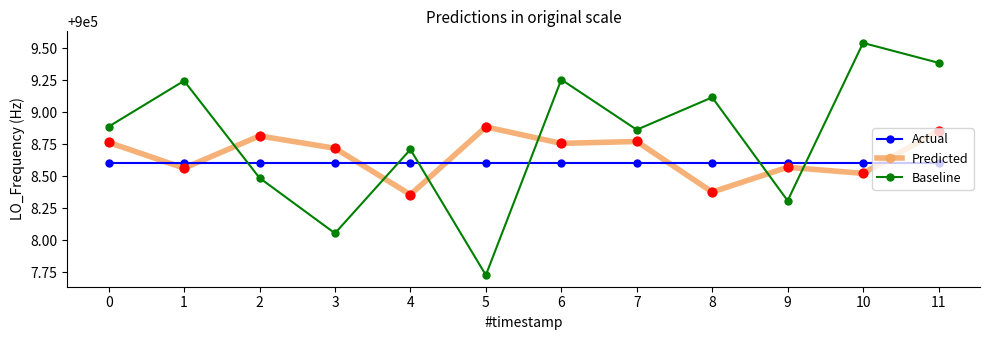

What is the spread (max minus min) of values at 11?

0.8